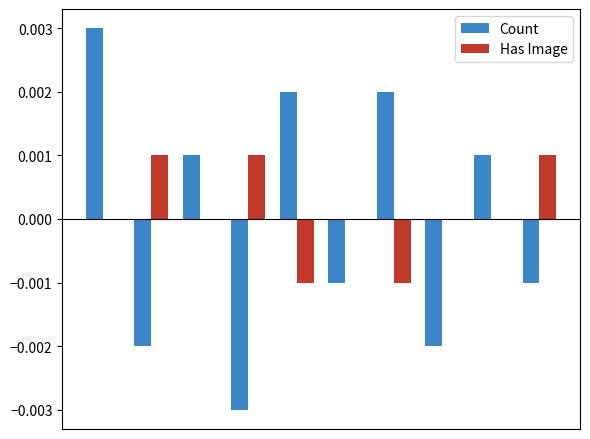

How many Count values are between 0 and 1?

5